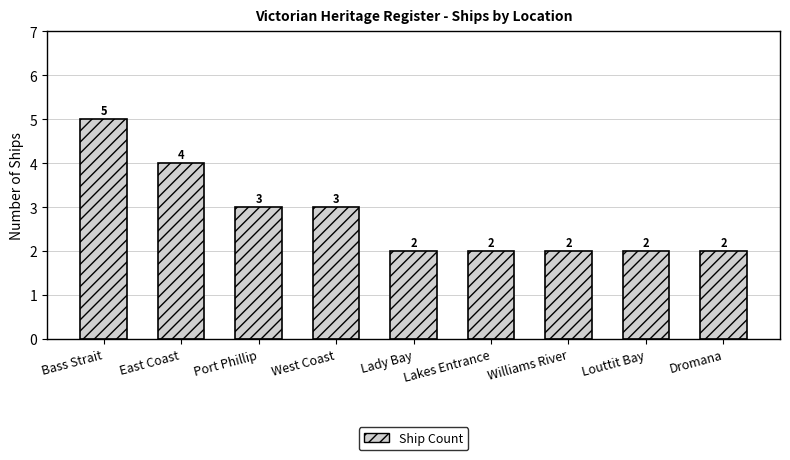

What is the ratio of the value at West Coast to the value at Louttit Bay?

1.5